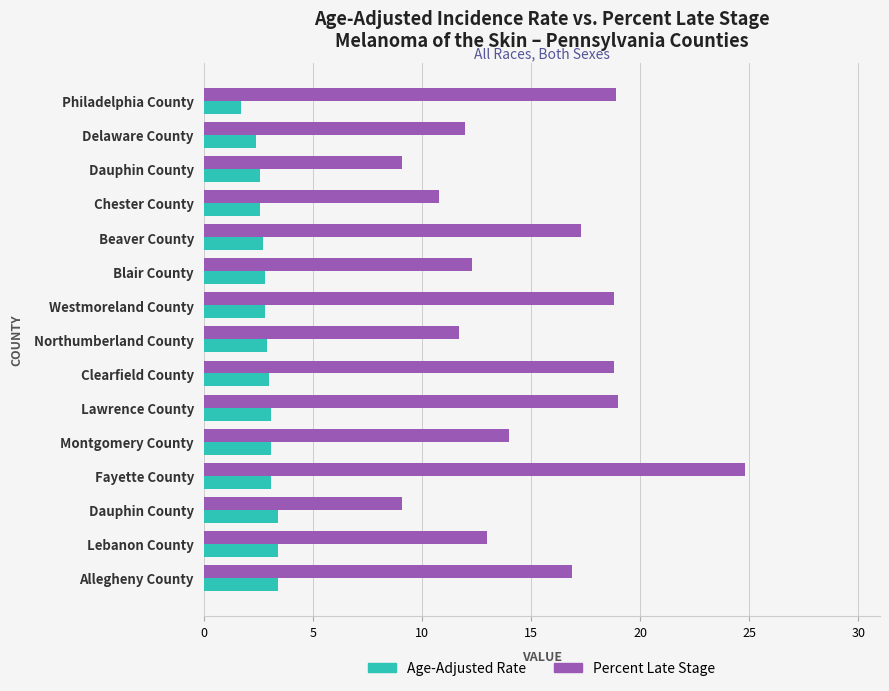

How many categories are shown in the chart?

15